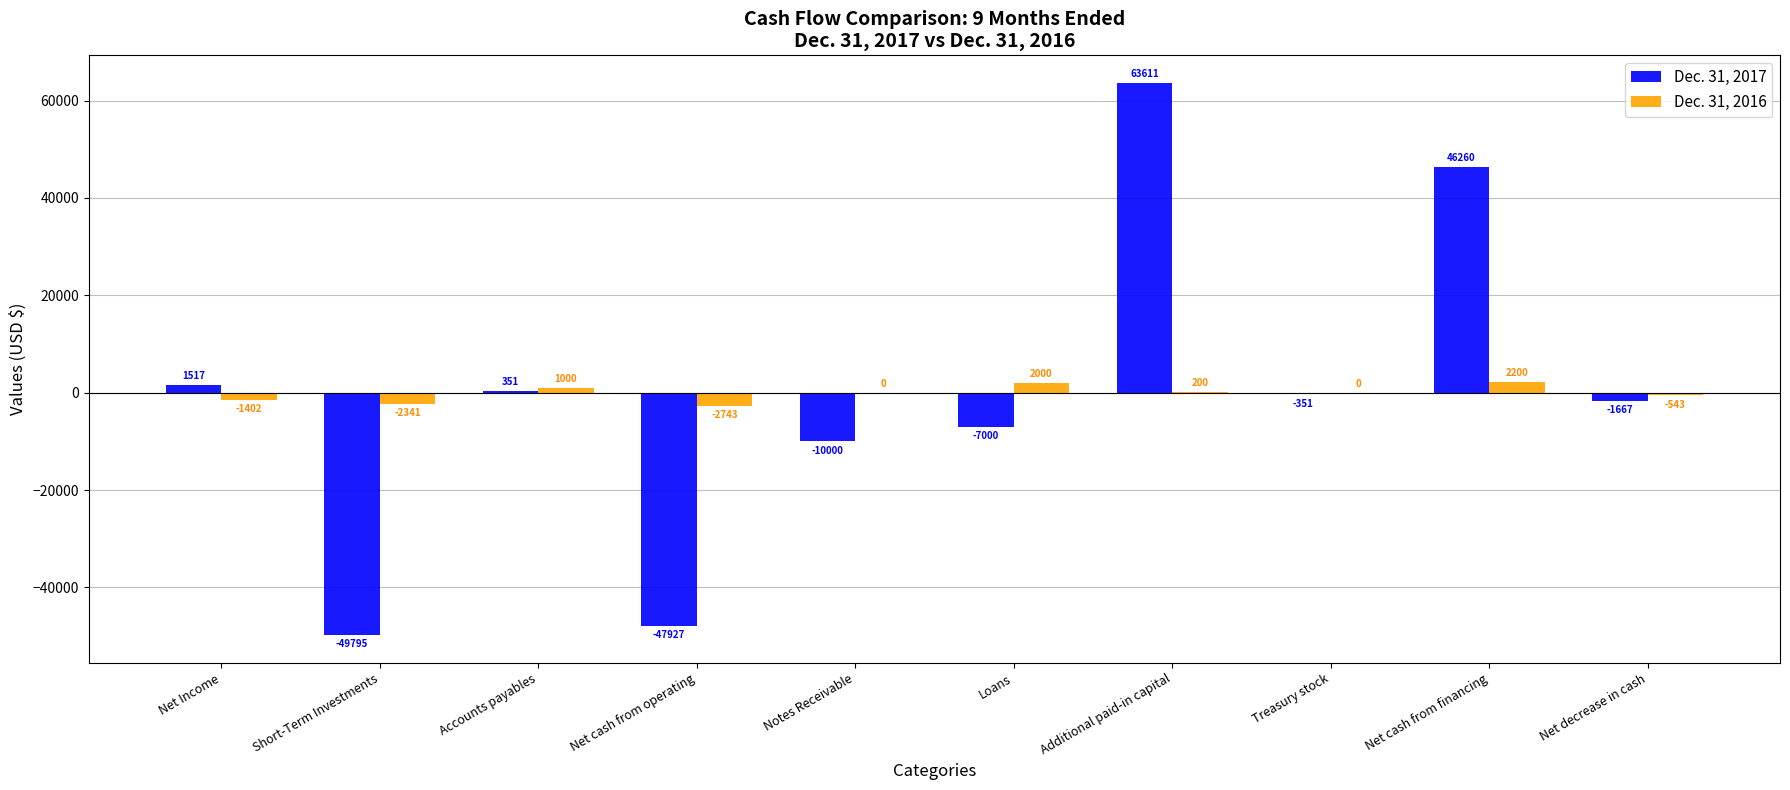

Which series changed the most between Short-Term Investments and Loans?

Dec. 31, 2017